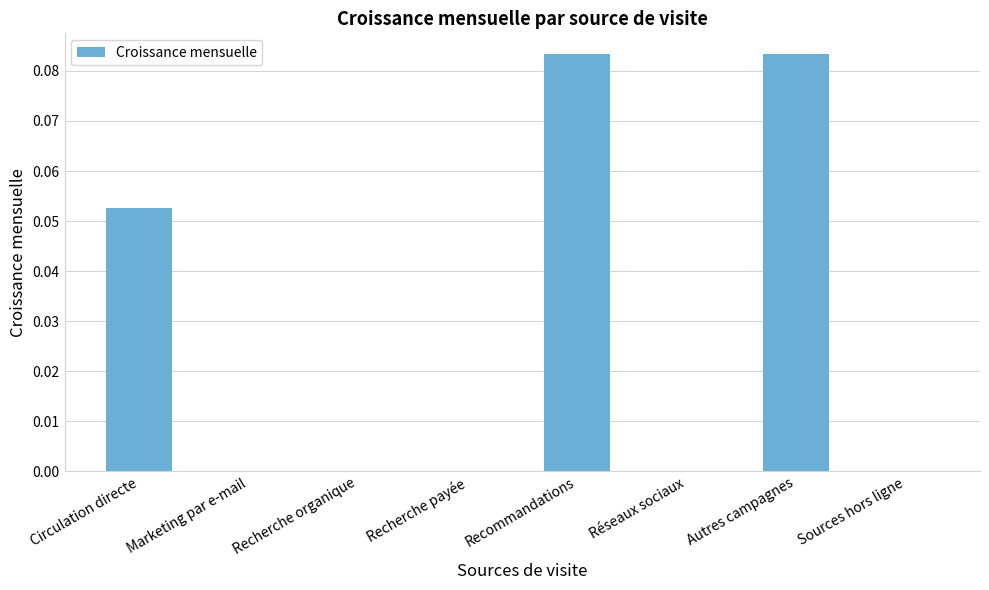

Is it true that the value at Sources hors ligne is 0.0?

True